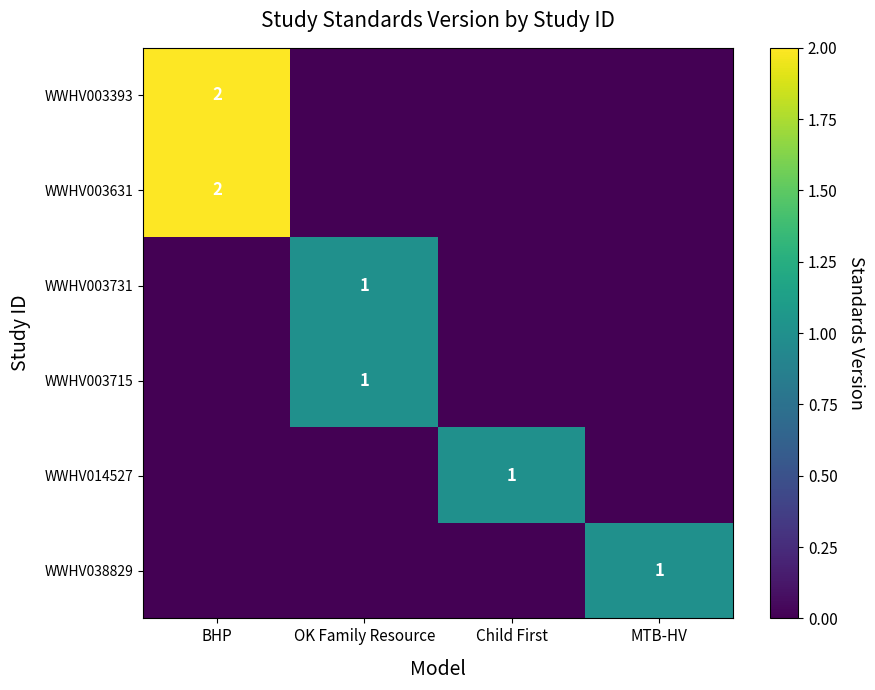

How many distinct data groups are displayed?

6